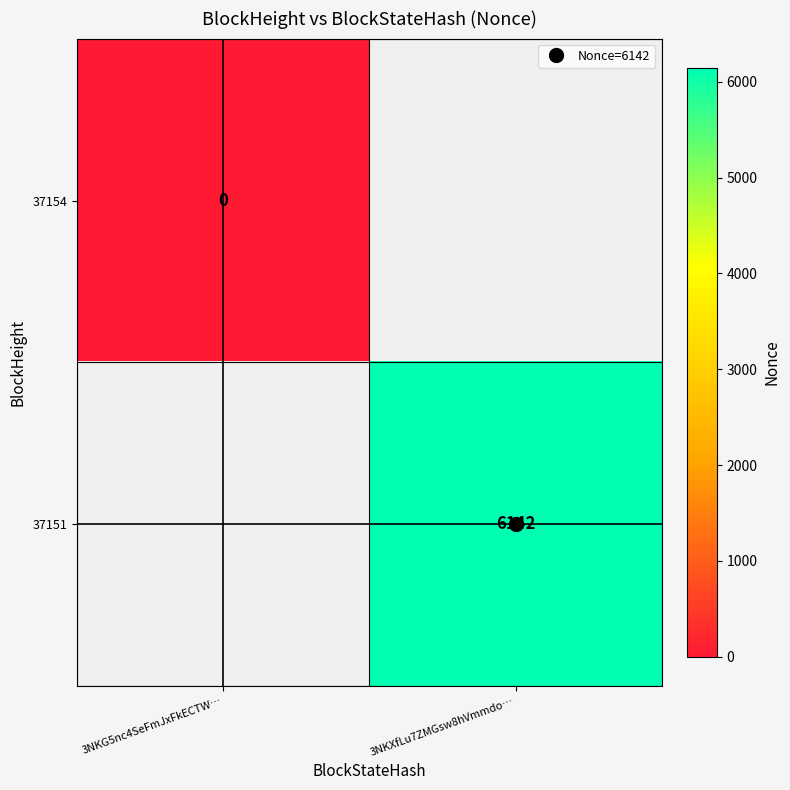

At which category does the chart reach its peak across all series?

3NKXfLu7ZMGsw8hVmmdo…